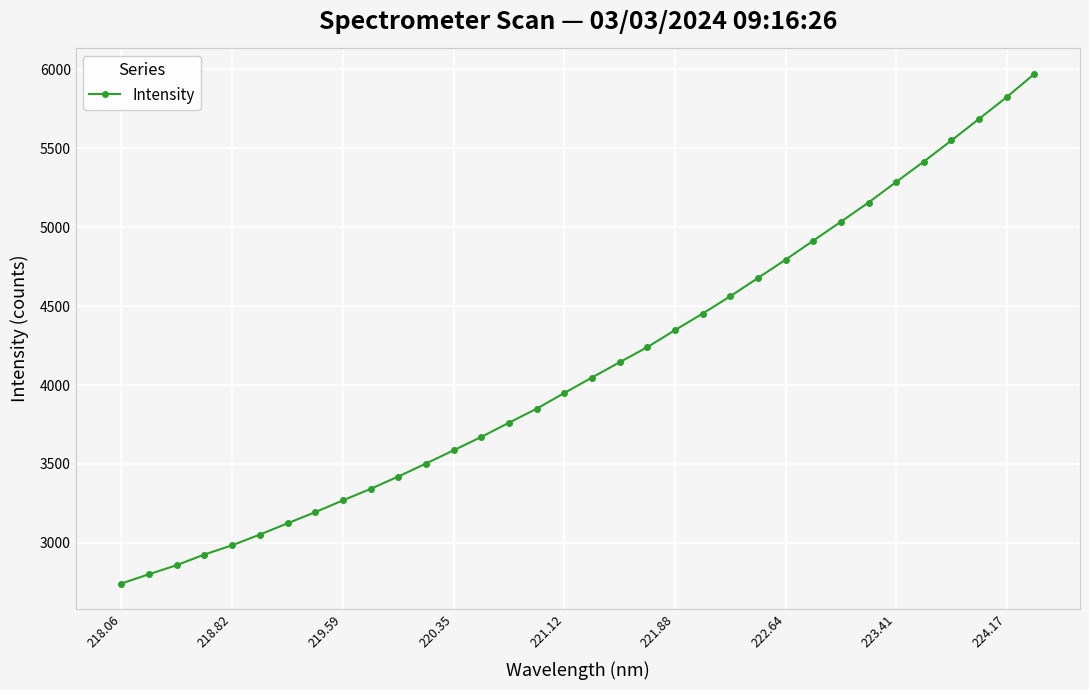

True or false: the data has more than 2 interior local peaks.

False